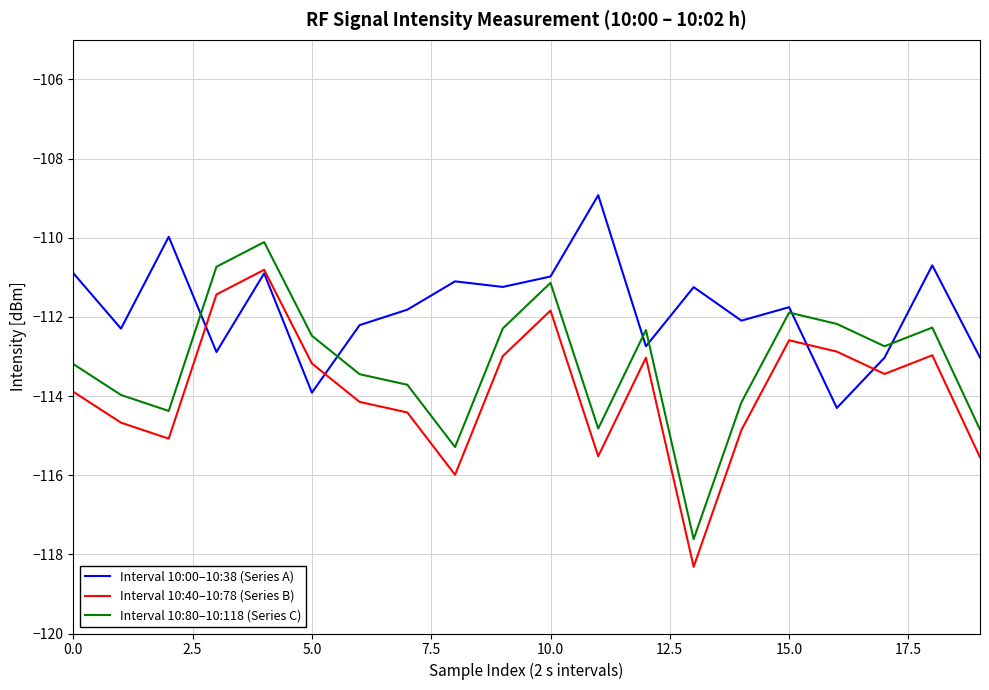

List the series in order of their peak value, highest first.

Interval 10:00–10:38 (Series A), Interval 10:80–10:118 (Series C), Interval 10:40–10:78 (Series B)